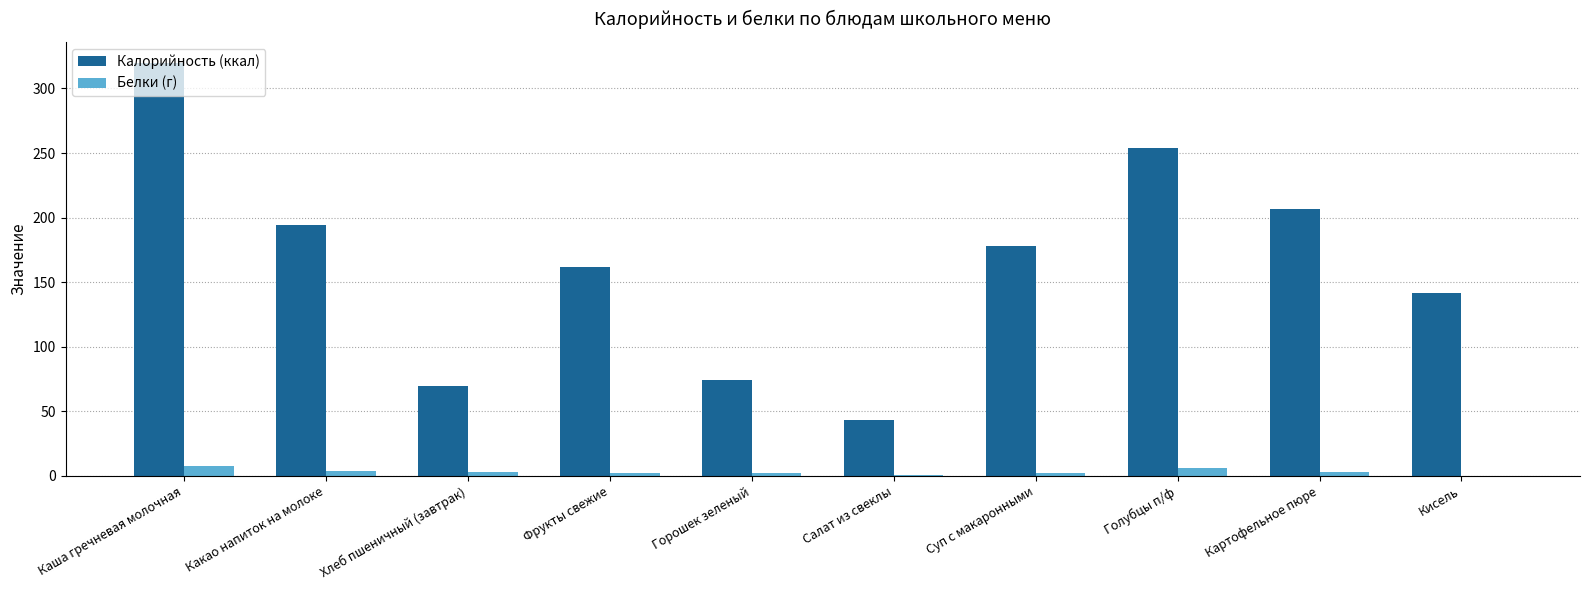

What is the sum of all Белки (г) values?

31